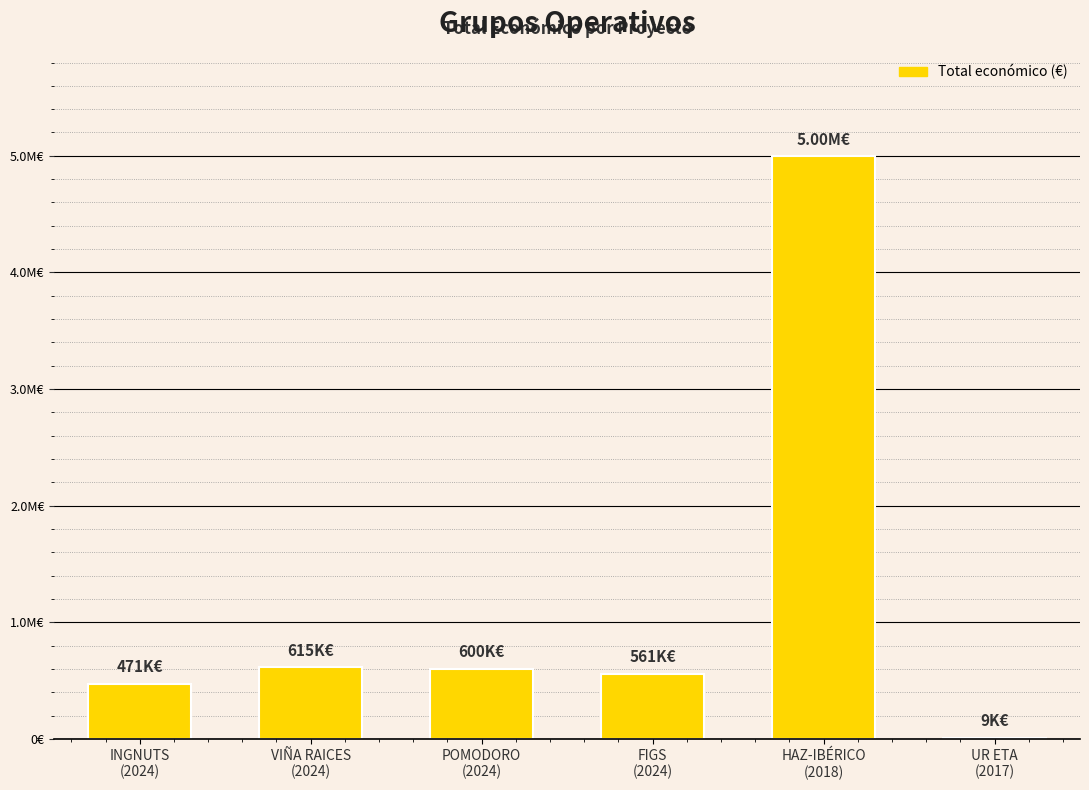

What is the label of the 4th bar from the left?

FIGS
(2024)